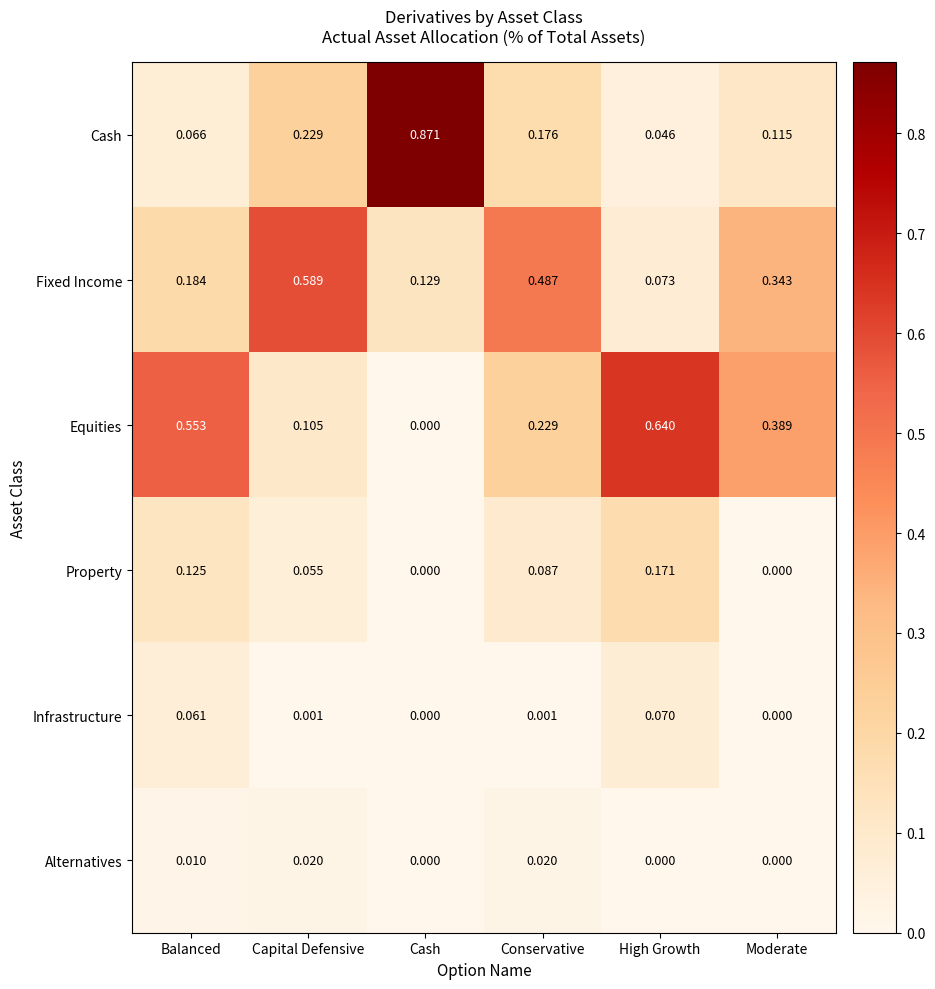

Which series has the largest total across all categories?

Equities